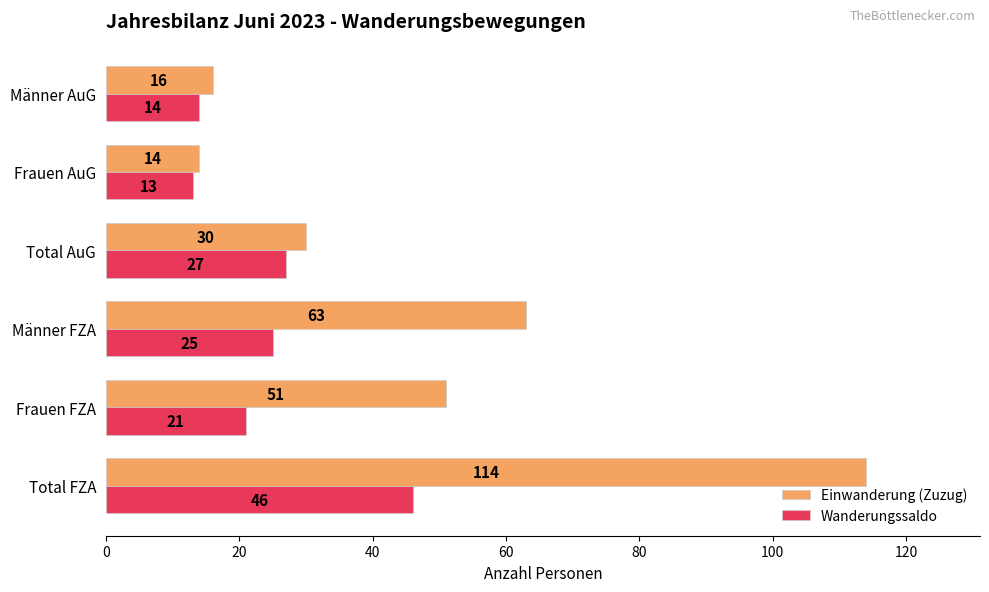

The value of Einwanderung (Zuzug) at Männer AuG is 11. True or false?

False